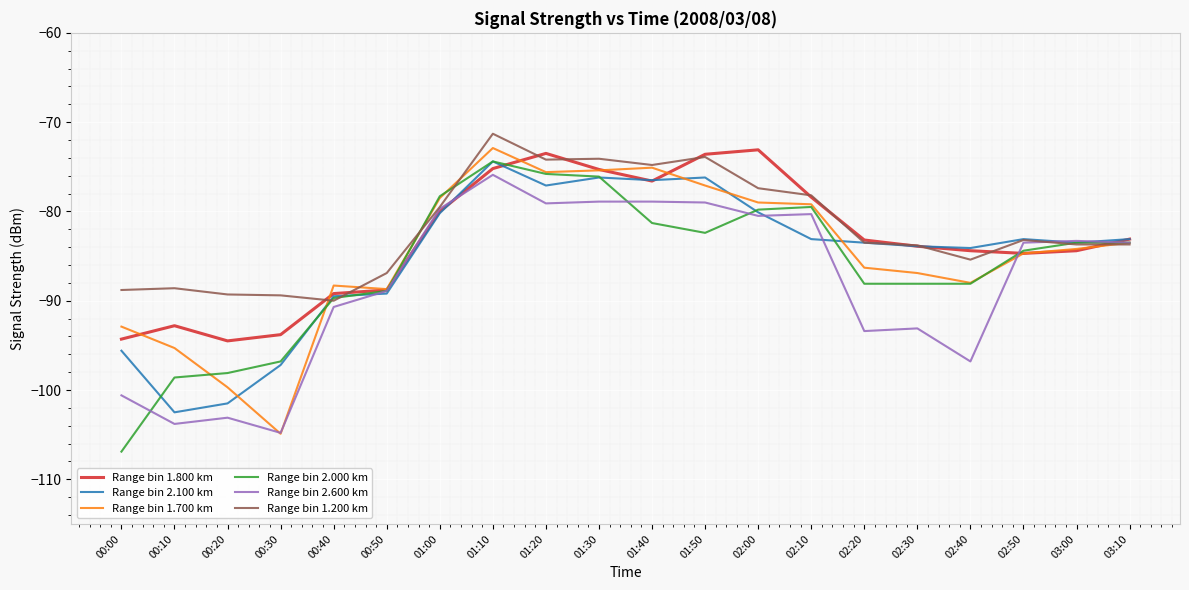

In Range bin 1.700 km, how many points are higher than both neighbors (excluding endpoints)?

3